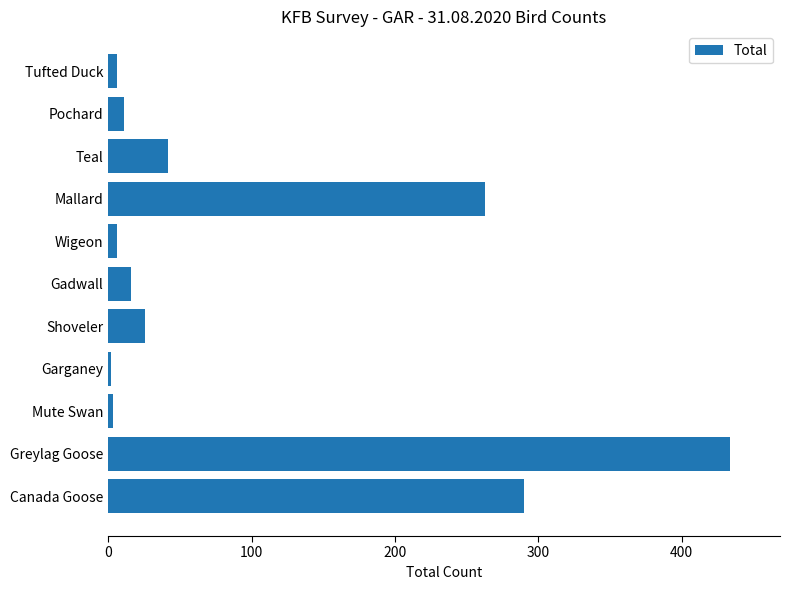

What is the average value?

100